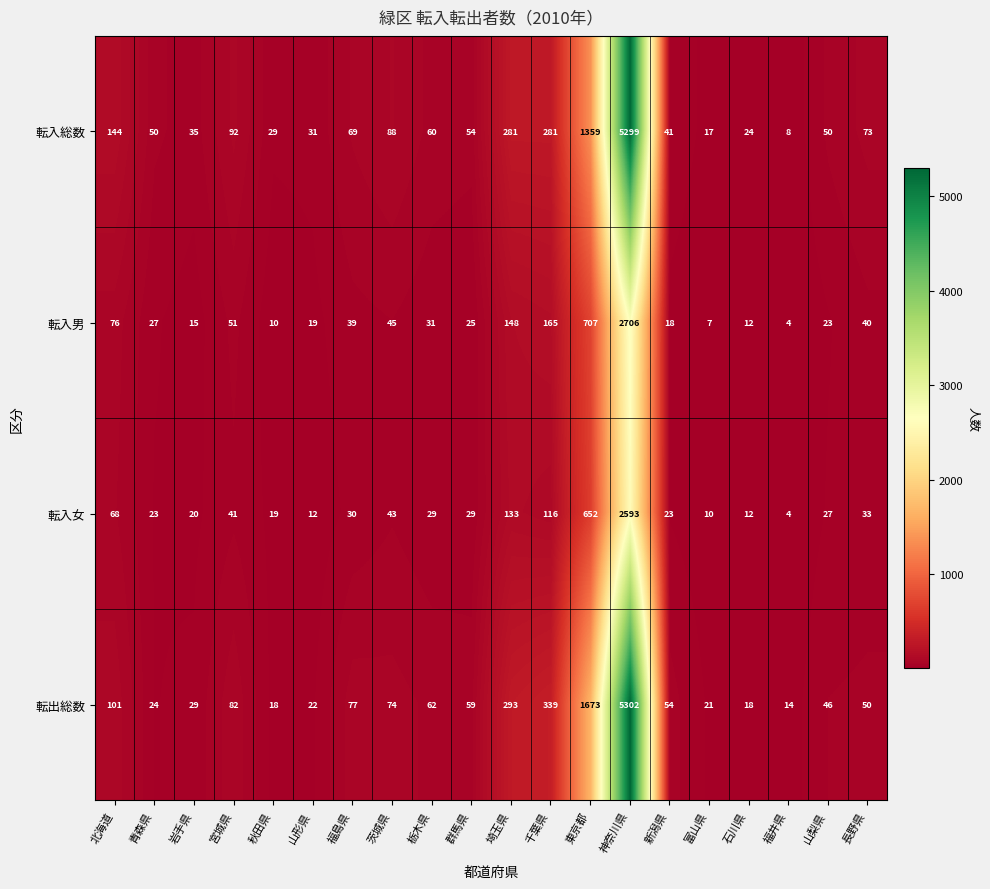

The 転入男 series shows 10 at 群馬県. True or false?

False